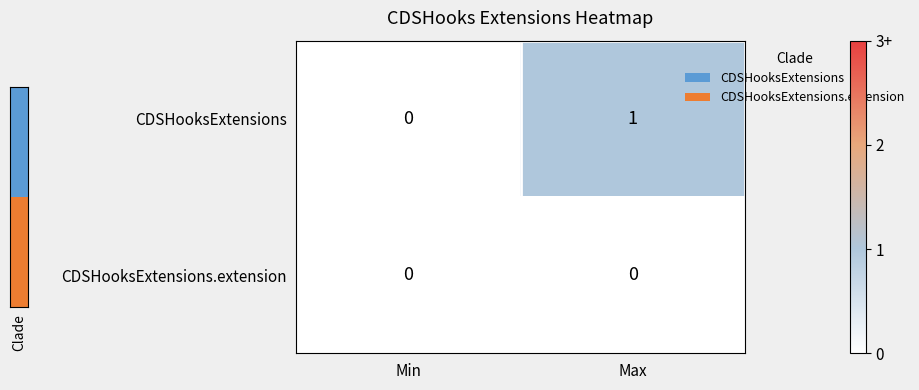

The CDSHooksExtensions series shows 0 at Max. True or false?

False